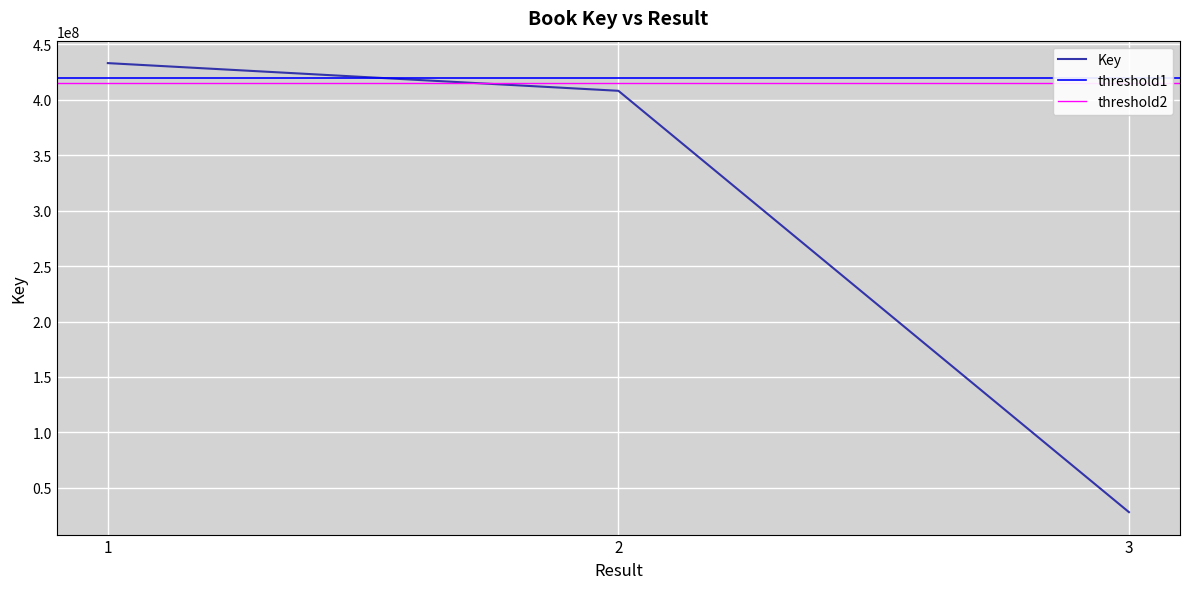

What is the ratio of the value at 1 to the value at 2?

1.1